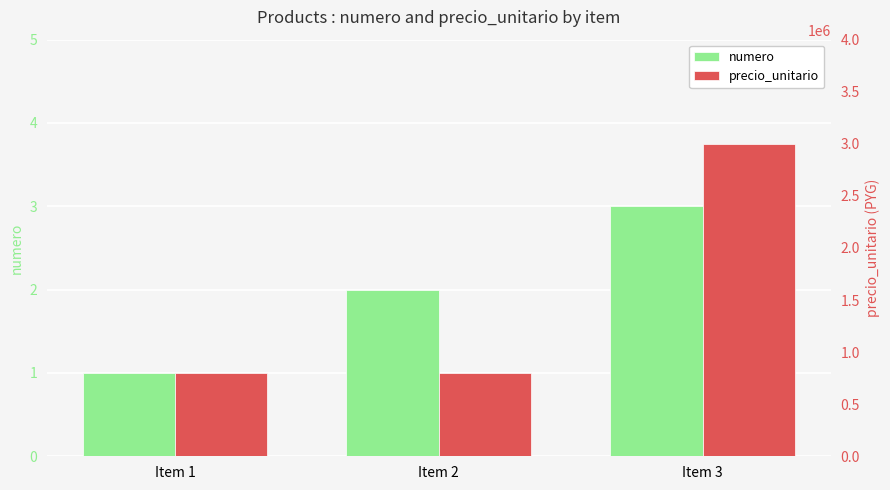

How many series are shown in this chart?

2